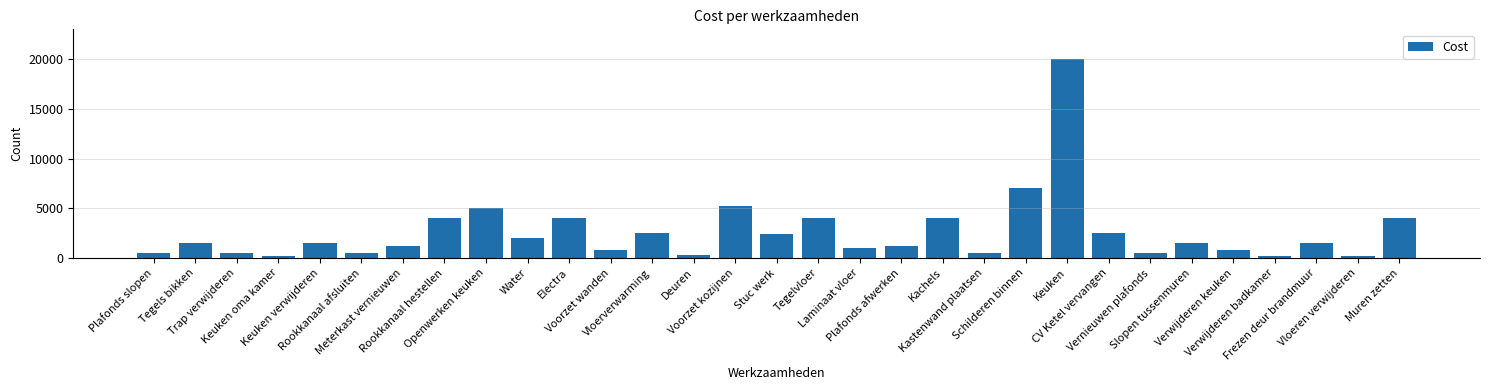

What is the label of the 5th bar from the right?

Verwijderen keuken